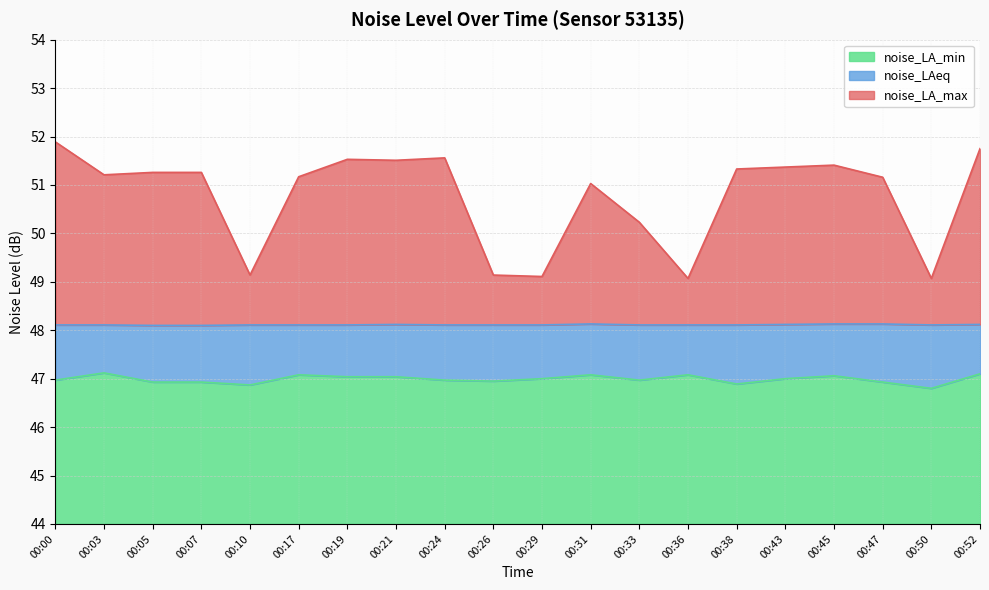

At which category does noise_LA_max reach its first local valley?

00:03